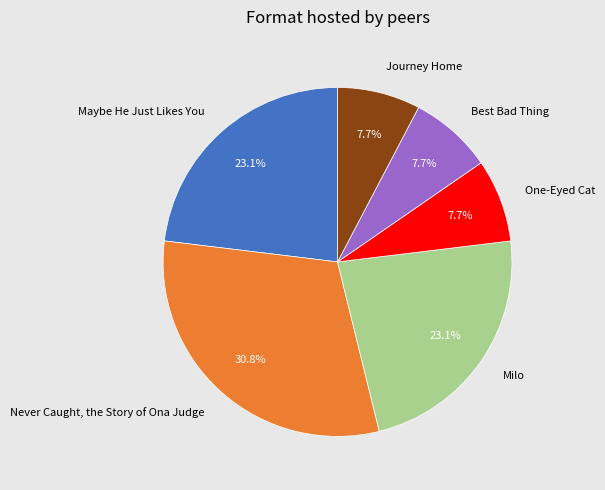

What is the largest slice in the pie chart?

Never Caught, the Story of Ona Judge